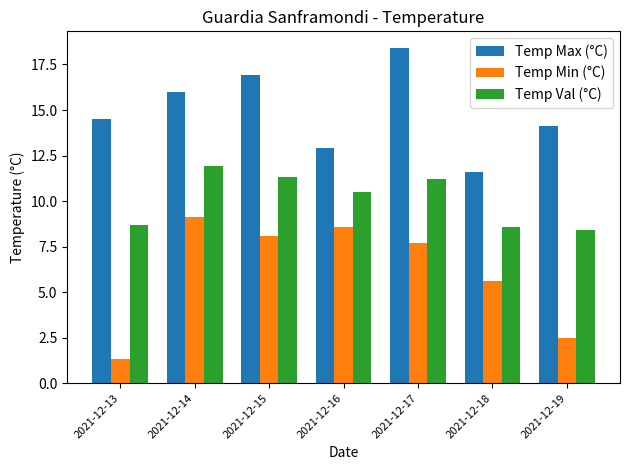

Are the bars horizontal?

No